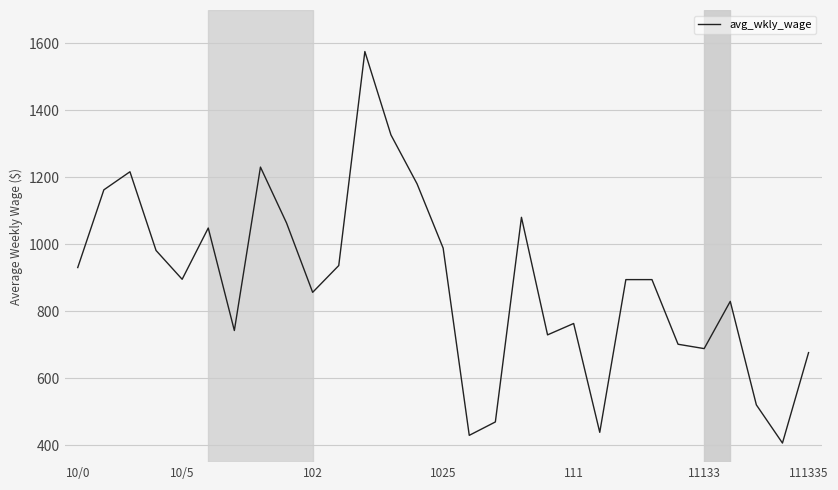

What is the smallest value displayed?

407